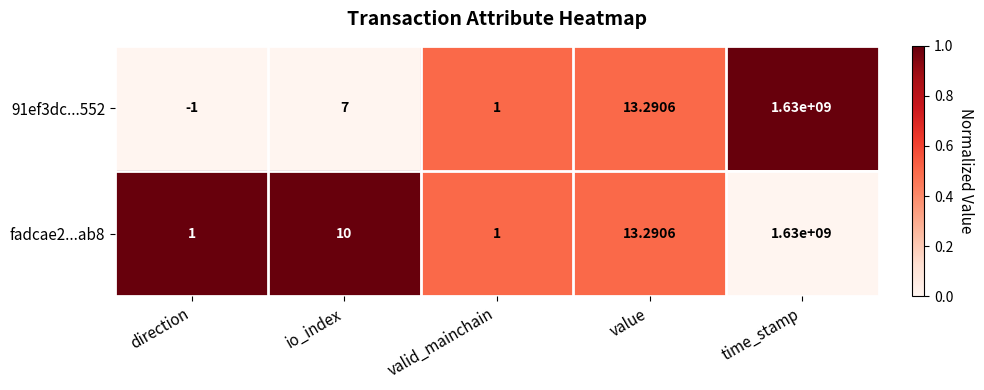

At which category is the sum across all series the highest?

time_stamp